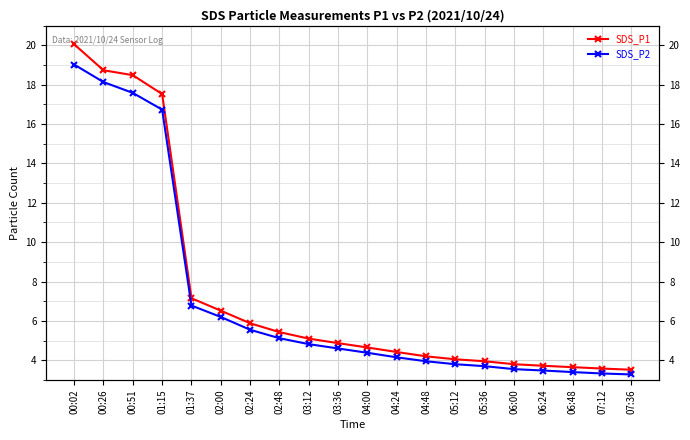

Between 04:24 and 04:48, which series saw the biggest shift?

SDS_P1